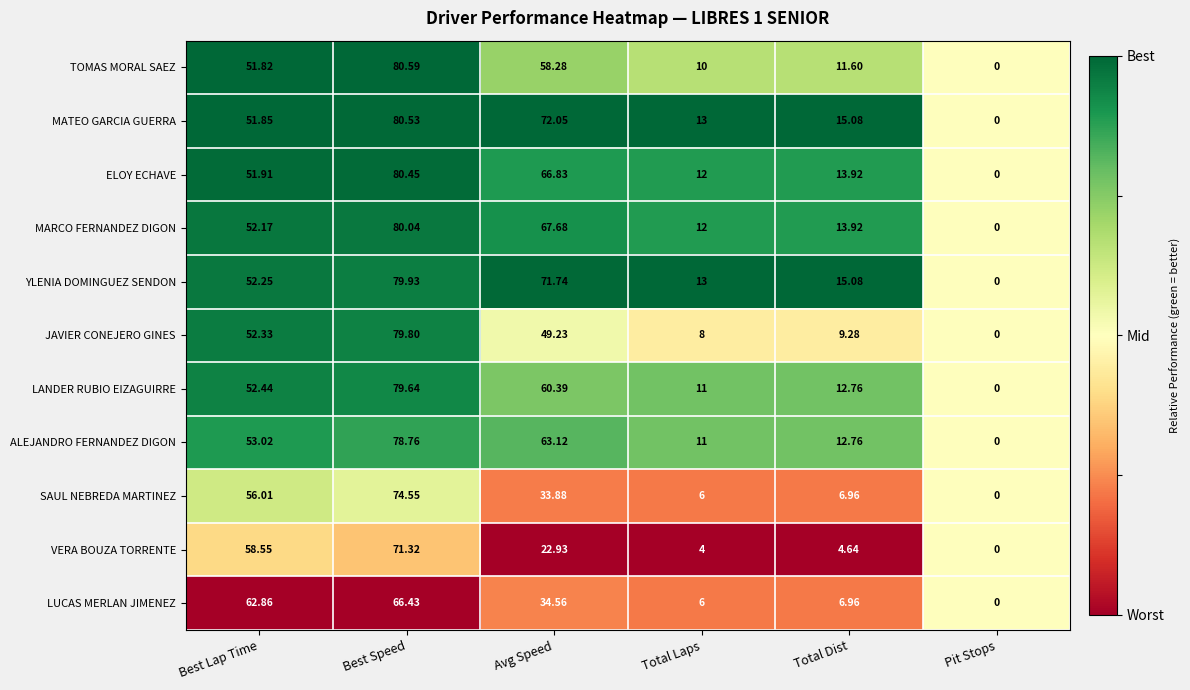

At which label does MATEO GARCIA GUERRA reach its minimum?

Pit Stops